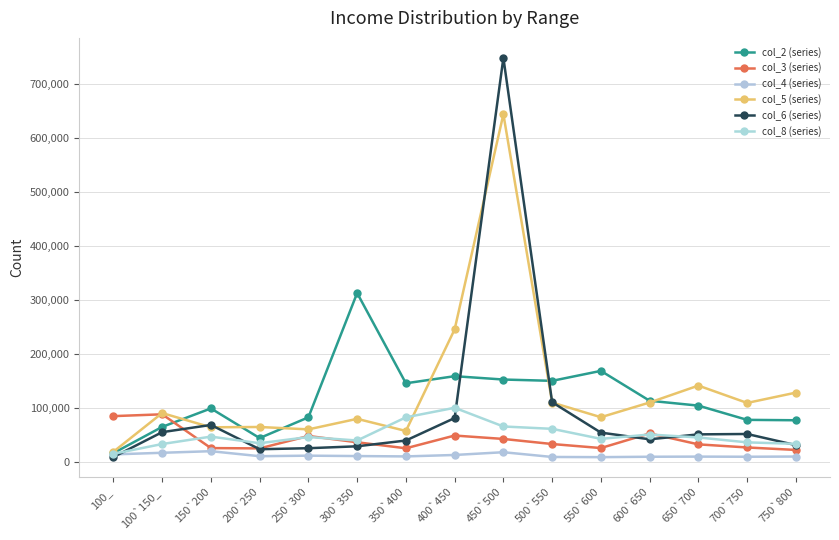

Reading left to right, what are all the values shown in this chart?

col_2 (series): 100_=15651	100`150_=64360	150`200=98612	200`250=43636	250`300=82092	300`350=312611	350`400=145249	400`450=158415	450`500=152205	500`550=149767	550`600=168263	600`650=112859	650`700=103816	700`750=77416	750`800=76669
col_3 (series): 100_=84336	100`150_=87704	150`200=25054	200`250=24472	250`300=47513	300`350=35831	350`400=24689	400`450=48329	450`500=42011	500`550=32588	550`600=25128	600`650=52196	650`700=31962	700`750=26205	750`800=21614
col_4 (series): 100_=13355	100`150_=16343	150`200=19305	200`250=10004	250`300=10993	300`350=10261	350`400=9600	400`450=12281	450`500=17402	500`550=8580	550`600=8252	600`650=8998	650`700=9239	700`750=8991	750`800=9368
col_5 (series): 100_=18232	100`150_=90026	150`200=63620	200`250=64191	250`300=59750	300`350=79317	350`400=56810	400`450=245235	450`500=644331	500`550=109548	550`600=82311	600`650=109606	650`700=140964	700`750=108809	750`800=127914
col_6 (series): 100_=8478	100`150_=54605	150`200=67971	200`250=22954	250`300=24826	300`350=28375	350`400=39100	400`450=80783	450`500=748850	500`550=110137	550`600=53733	600`650=41377	650`700=50499	700`750=51207	750`800=30565
col_8 (series): 100_=14390	100`150_=32588	150`200=46322	200`250=34053	250`300=45592	300`350=39128	350`400=82123	400`450=99815	450`500=65126	500`550=60764	550`600=42177	600`650=50232	650`700=44748	700`750=35685	750`800=32910